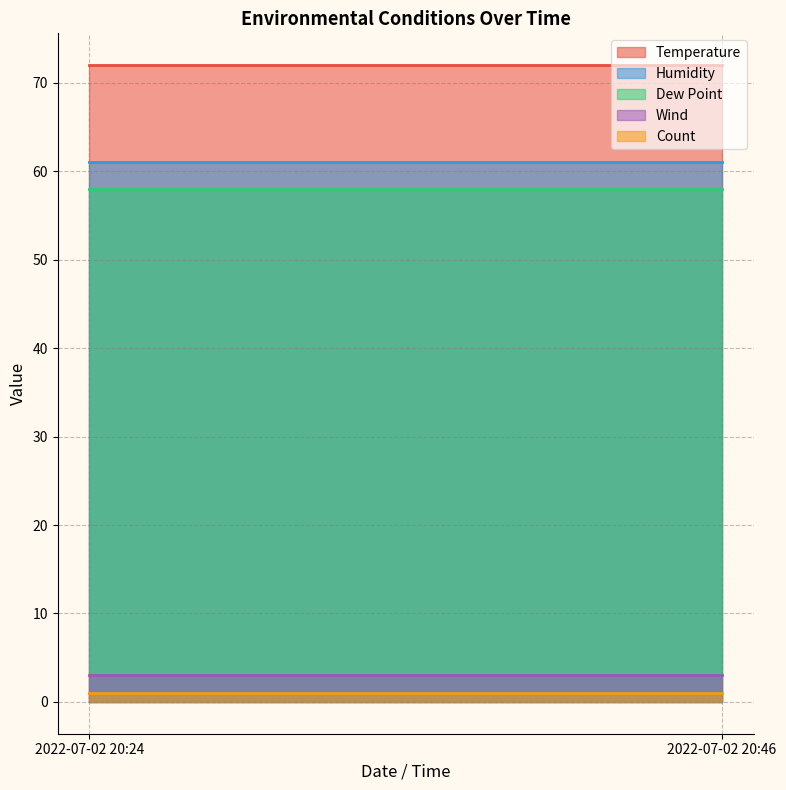

The value of Temperature at 2022-07-02 20:24 is 130. True or false?

False